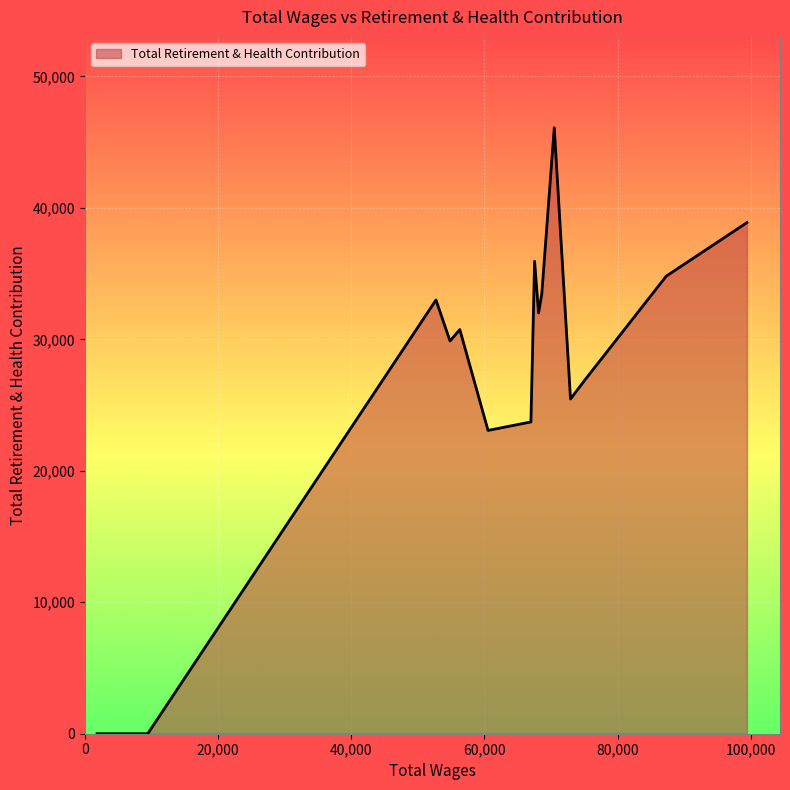

What is the difference between the maximum and second lowest values?

46097